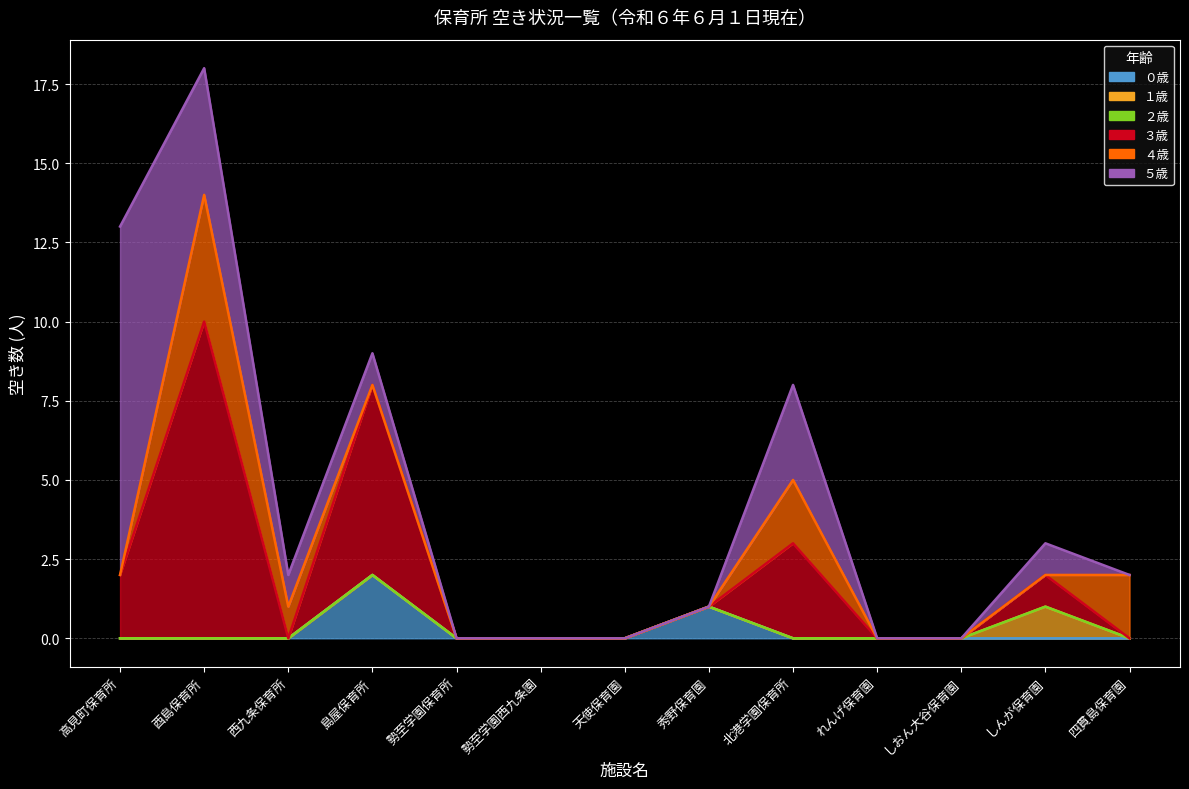

Reading right to left, list all the values displayed in this chart.

０歳: 0	0	0	0	0	1	0	0	0	2	0	0	0
１歳: 0	1	0	0	0	0	0	0	0	0	0	0	0
２歳: 0	0	0	0	0	0	0	0	0	0	0	0	0
３歳: 0	1	0	0	3	0	0	0	0	6	0	10	2
４歳: 2	0	0	0	2	0	0	0	0	0	1	4	0
５歳: 0	1	0	0	3	0	0	0	0	1	1	4	11